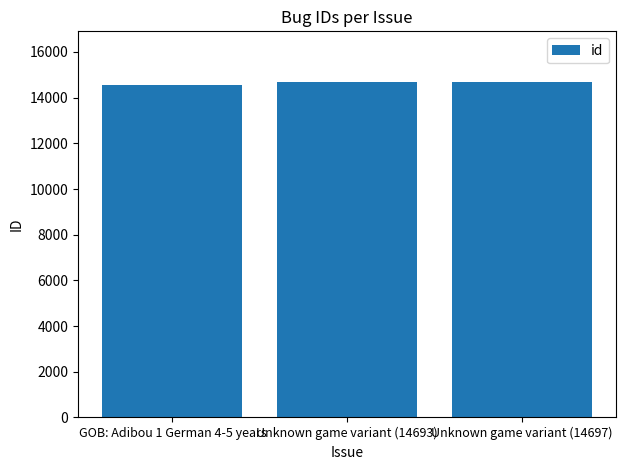

At which category does the chart reach its minimum across all series?

GOB: Adibou 1 German 4-5 years